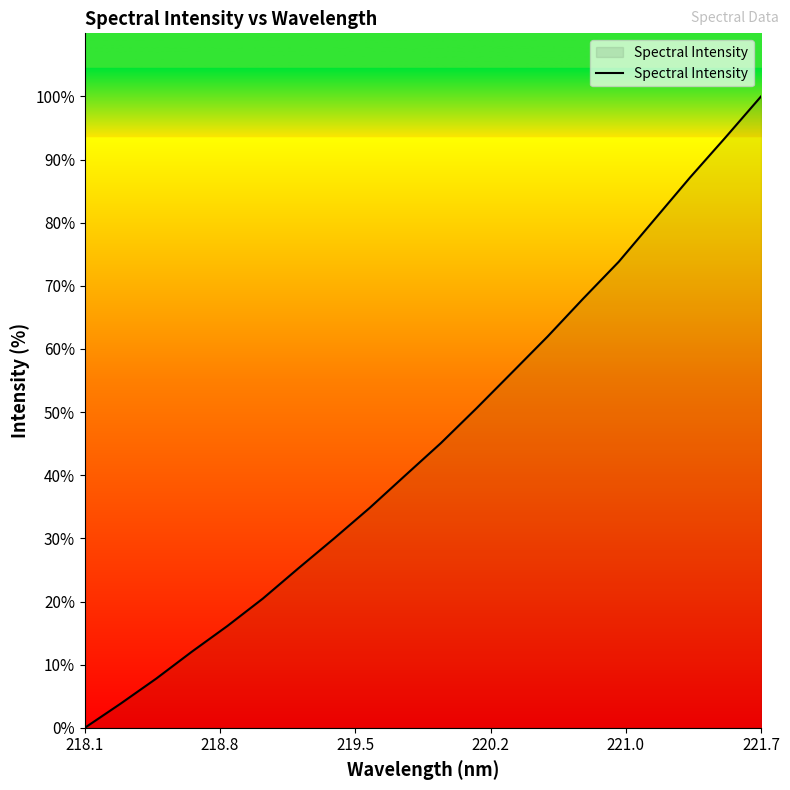

What is the difference between the maximum and minimum values?

100.0